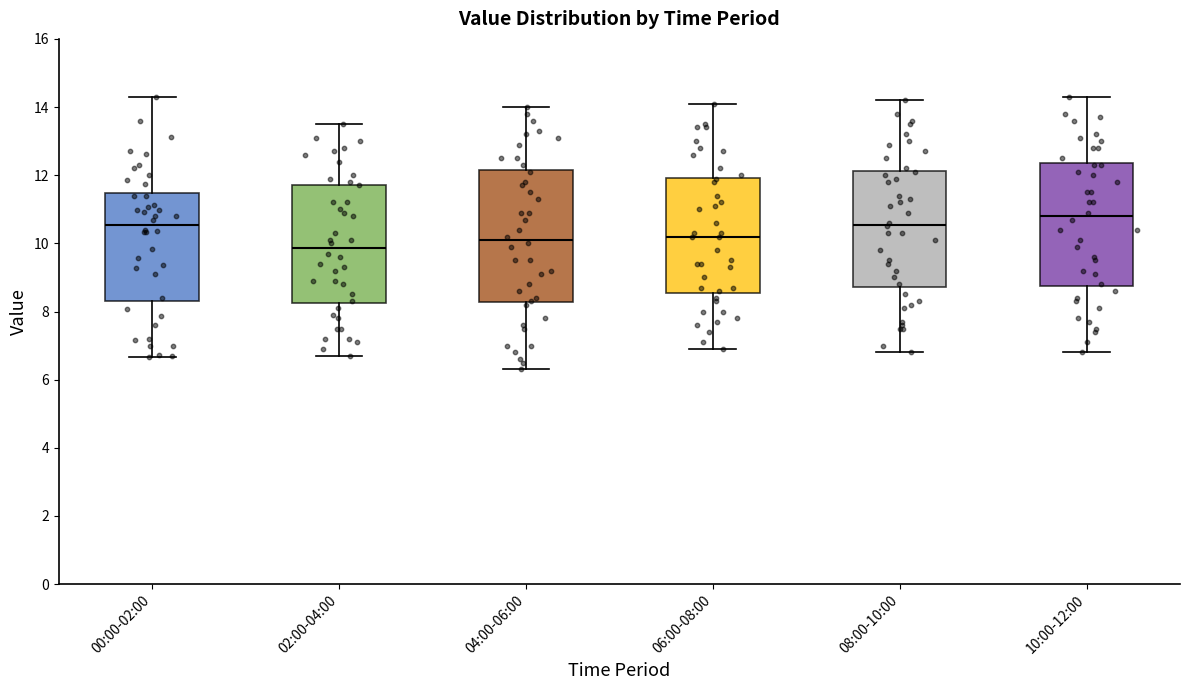

Which box is the tallest, from its lower edge to its upper edge?

04:00-06:00